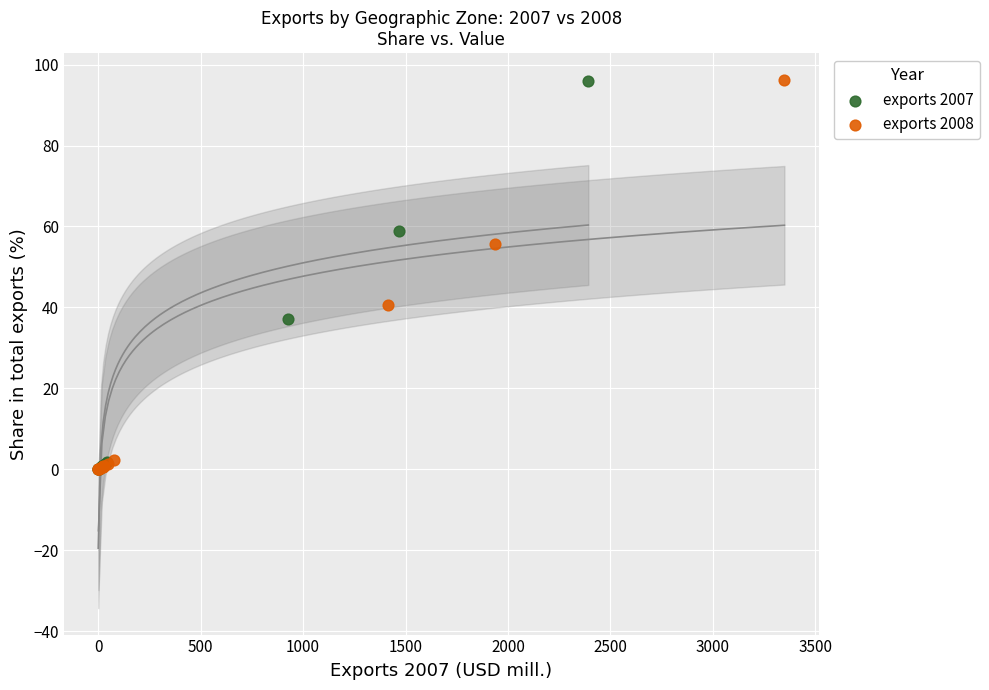

Which series has the largest Y range (max minus min)?

exports 2008